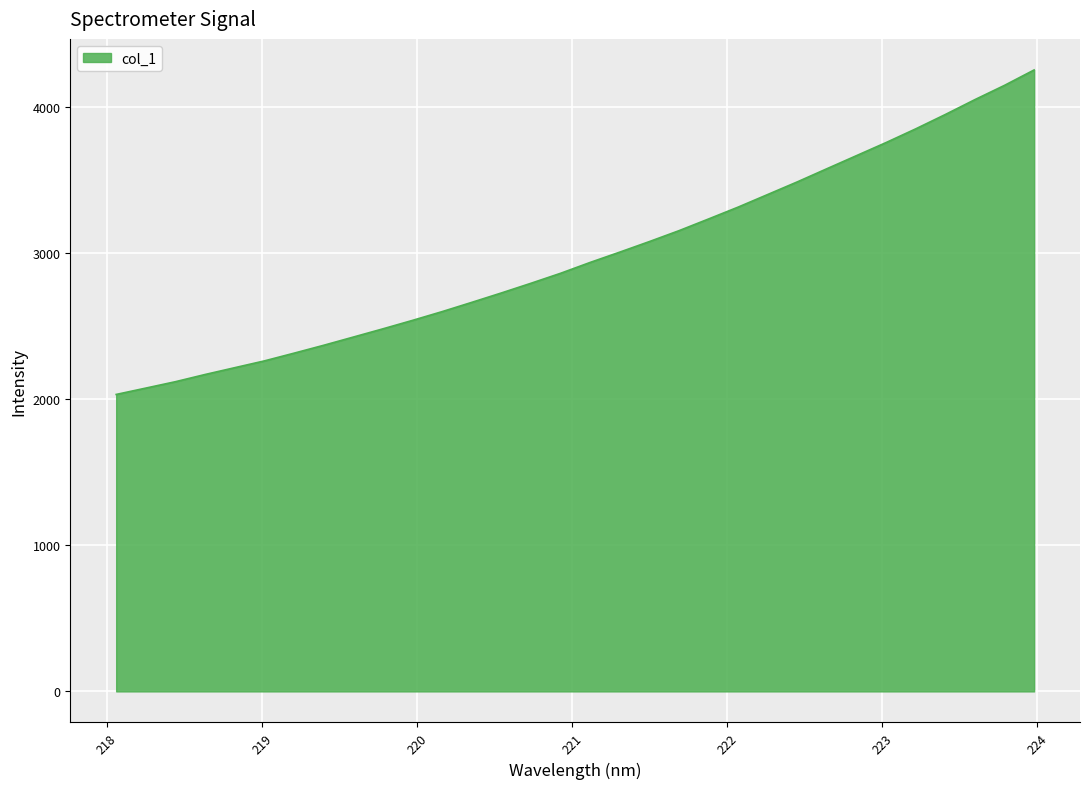

What is the difference between the maximum and minimum values?

2219.4